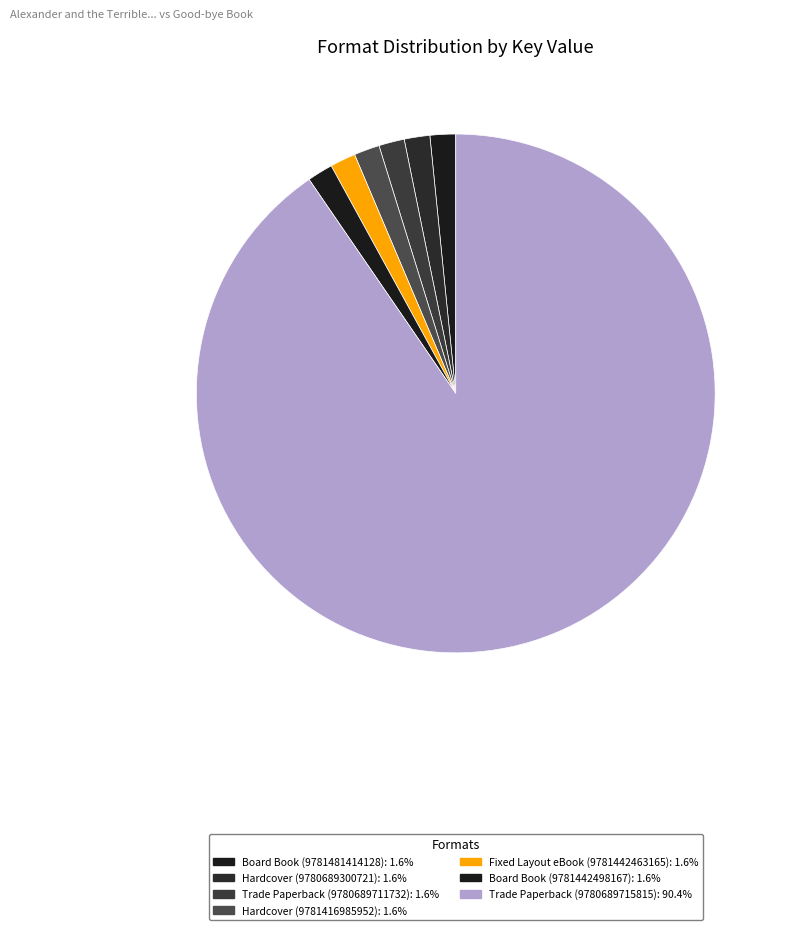

Which slice represents more than half of the pie?

Trade Paperback (9780689715815)